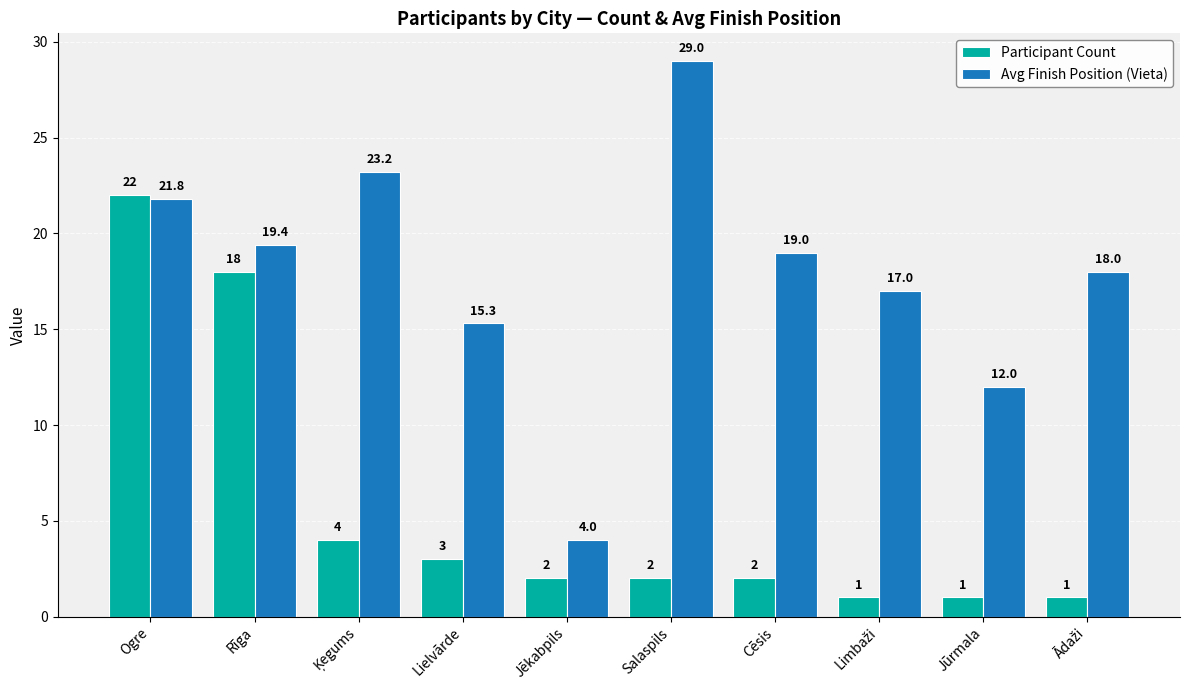

Reading right to left, what are all the values shown in this chart?

Participant Count: 1.0	1.0	1.0	2.0	2.0	2.0	3.0	4.0	18.0	22.0
Avg Finish Position (Vieta): 18.0	12.0	17.0	19.0	29.0	4.0	15.3	23.2	19.4	21.8